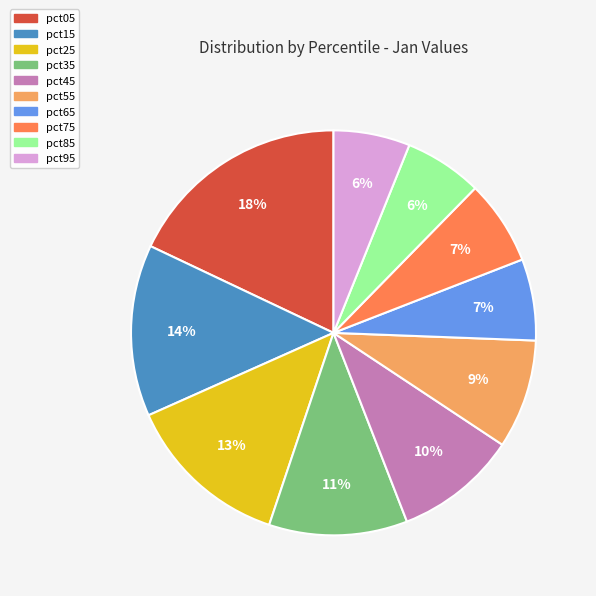

Which category has the biggest portion of the pie?

pct05